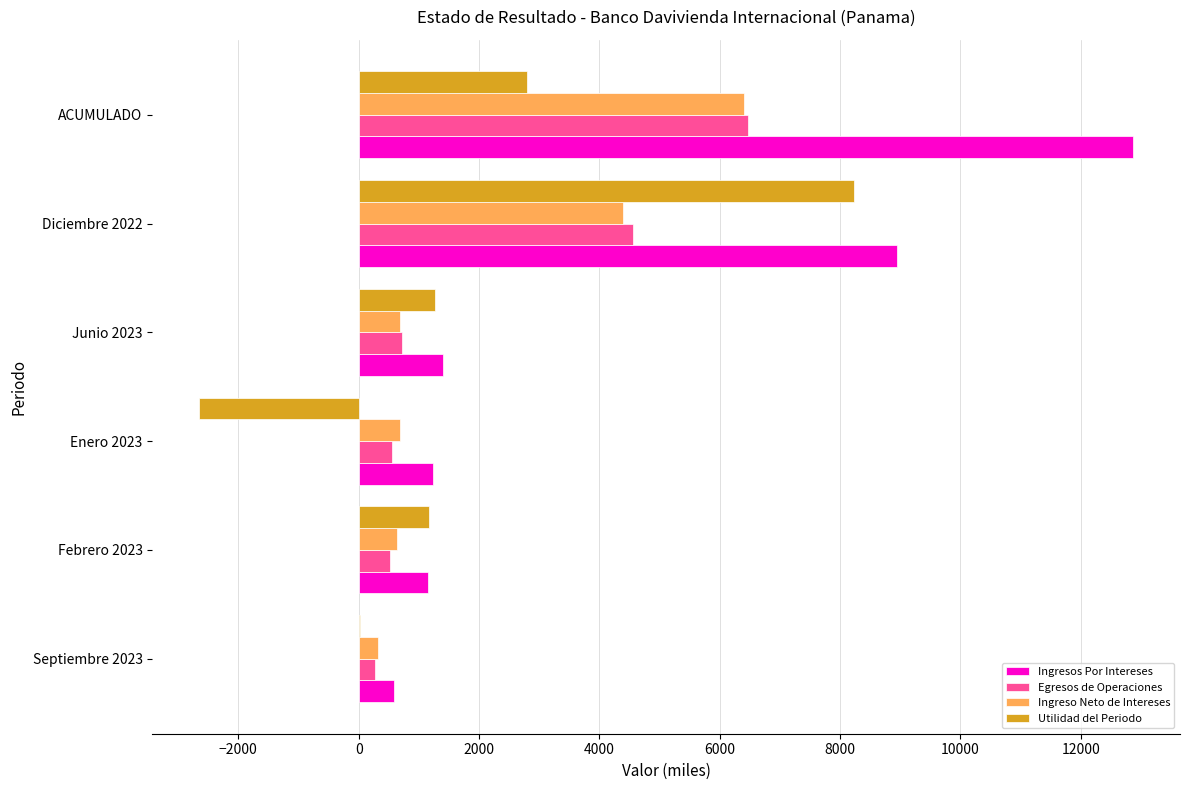

What is the highest value of the Ingreso Neto de Intereses series?

6395.4